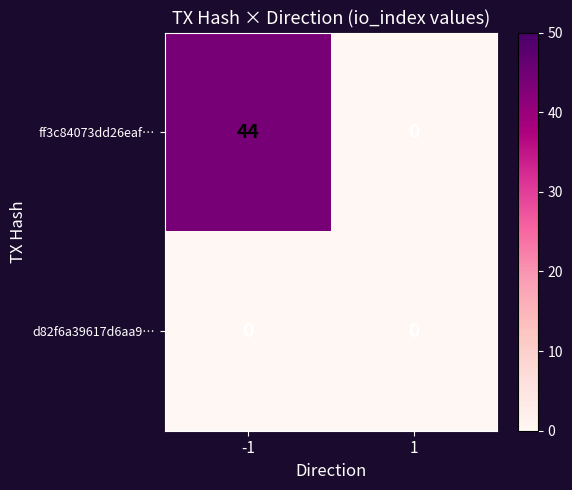

What is the average value of the ff3c84073dd26eaf… series?

22